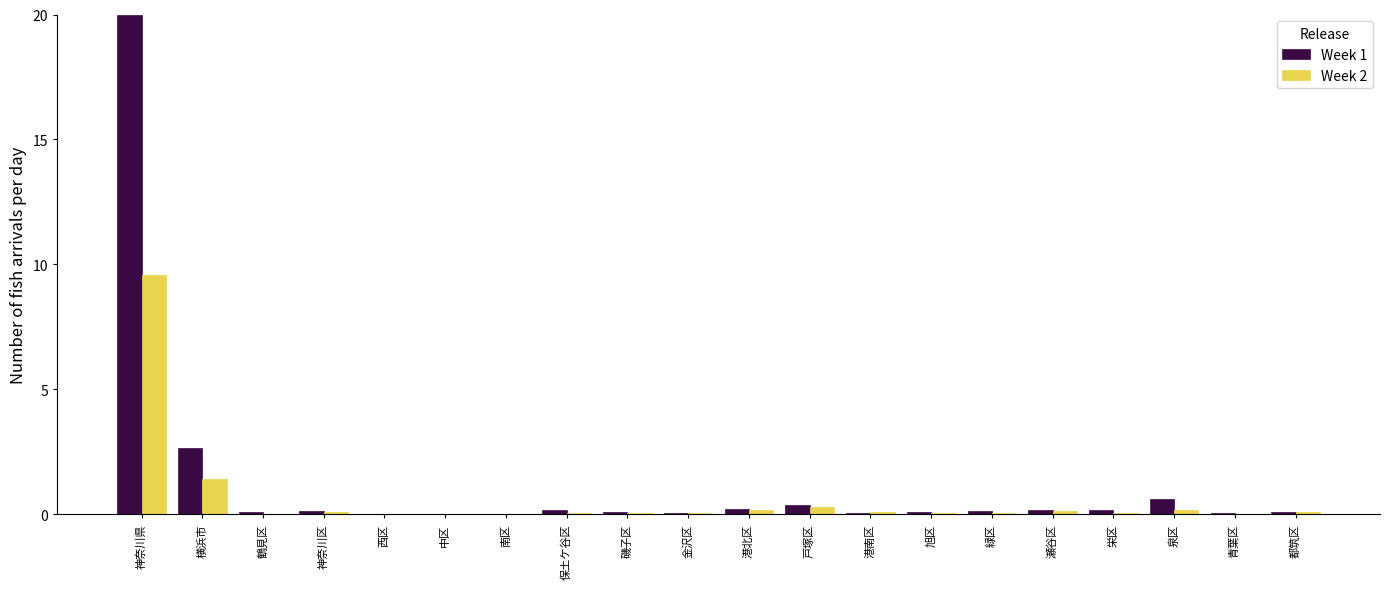

The Week 1 series shows 0.4 at 戸塚区. True or false?

True